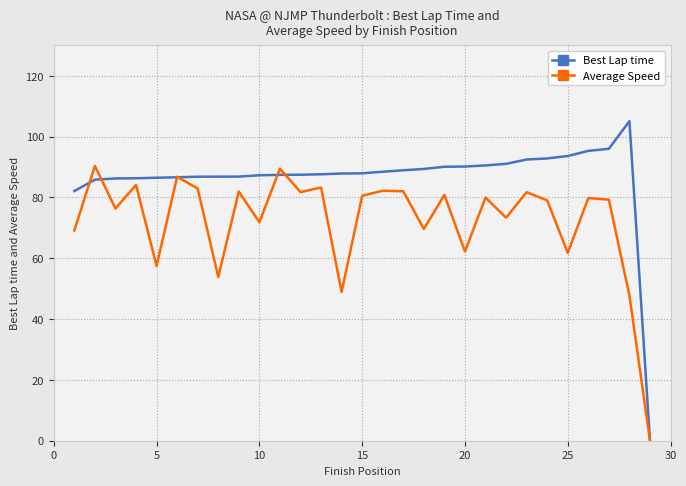

What is the greatest value displayed?

105.1